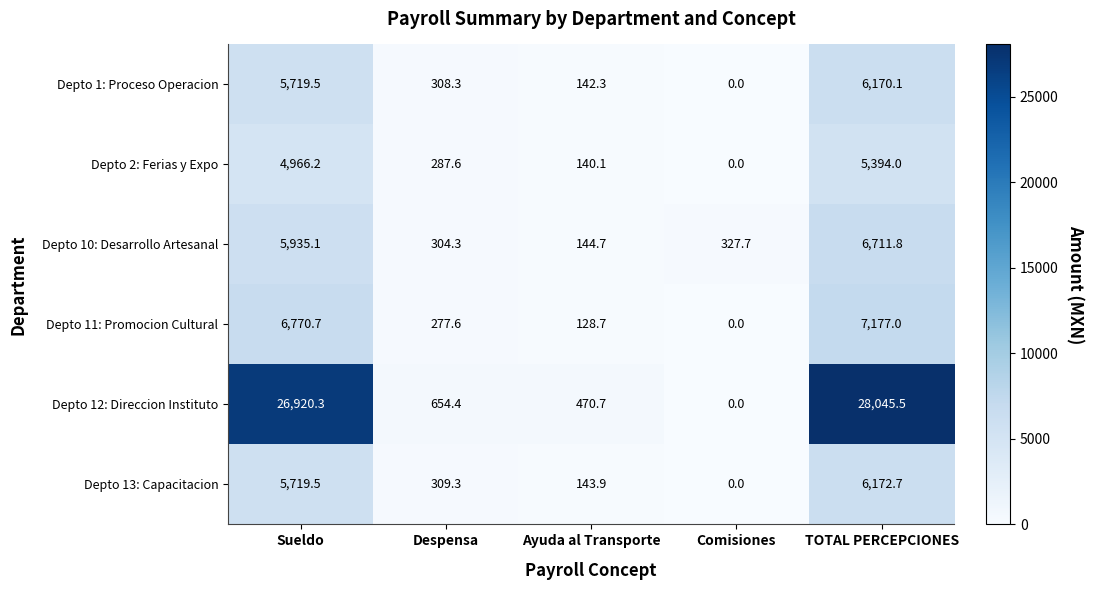

Which series changed the most between Sueldo and Comisiones?

Depto 12: Direccion Instituto